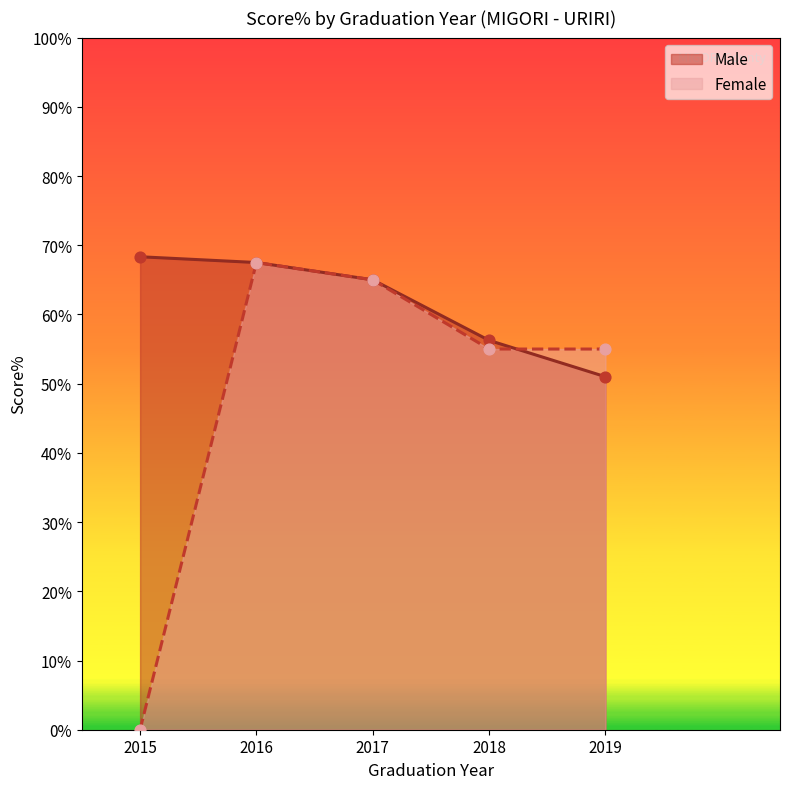

Is the value of Female at 2016 greater than the value of Male at 2016?

No